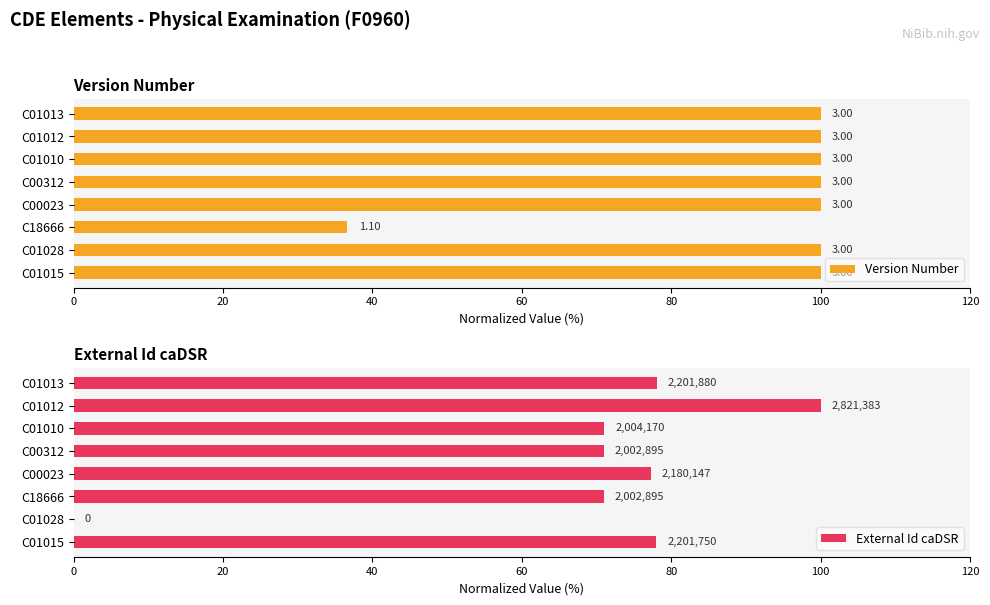

What is the value of the Version Number bar at the 5th from the left?

100.0